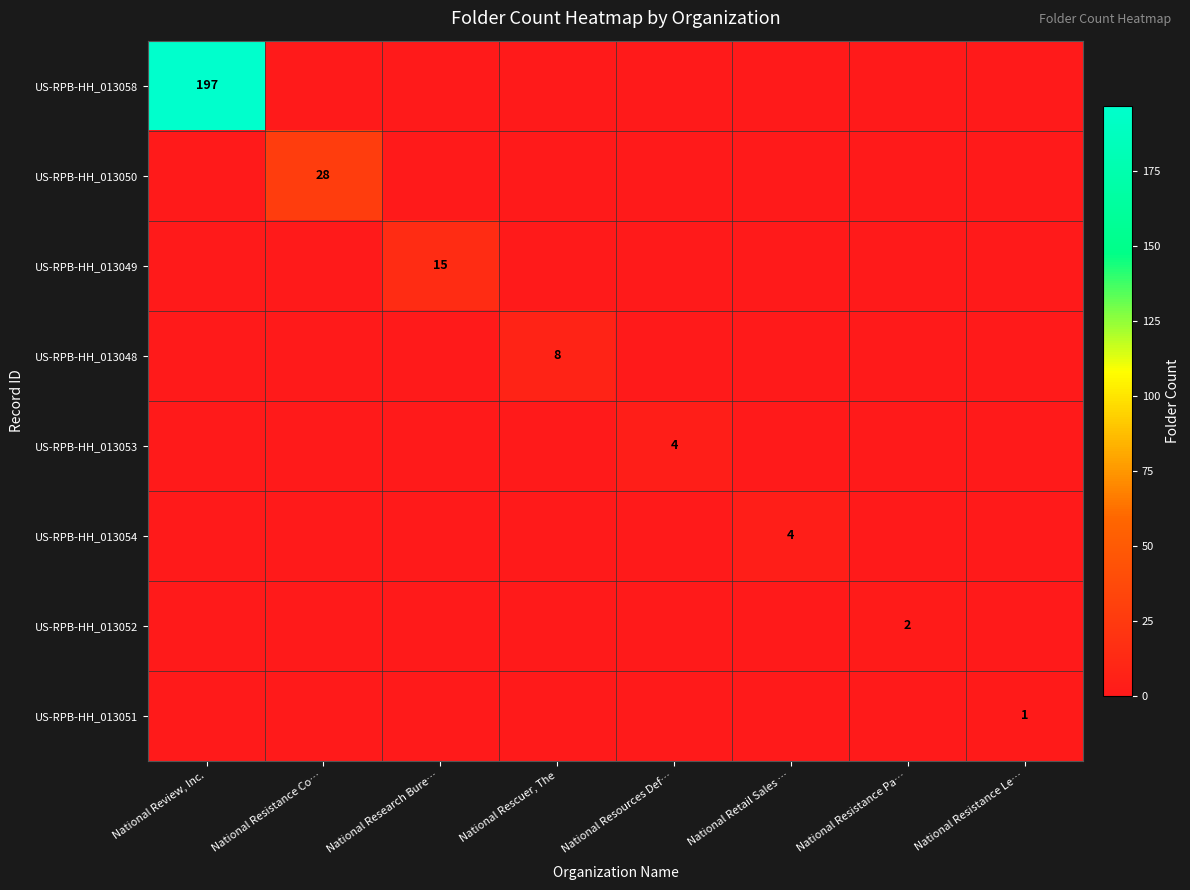

The US-RPB-HH_013058 series shows 197 at National Review, Inc.. True or false?

True